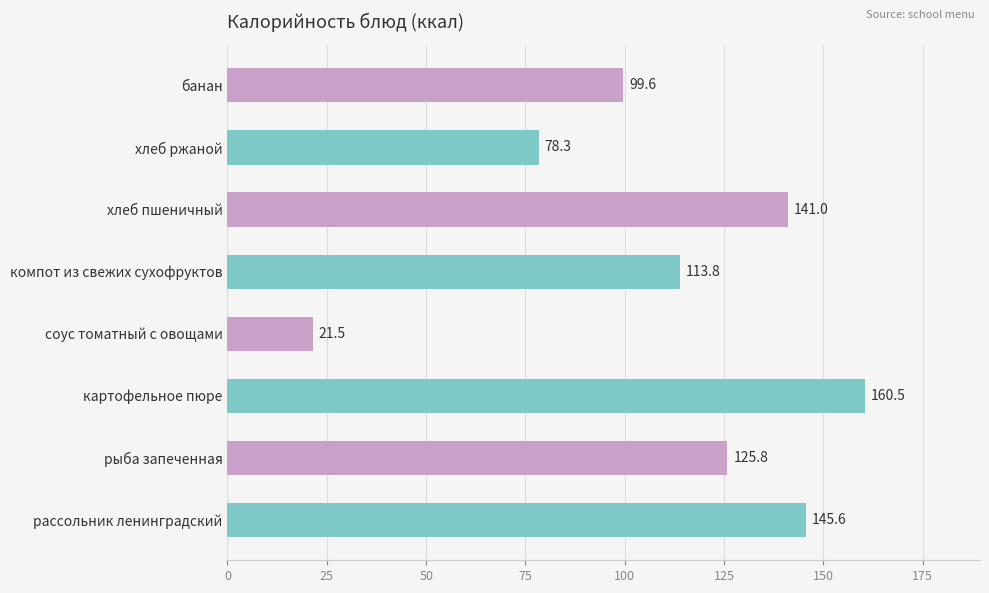

List the labels in order of value, smallest first.

соус томатный с овощами, хлеб ржаной, банан, компот из свежих сухофруктов, рыба запеченная, хлеб пшеничный, рассольник ленинградский, картофельное пюре